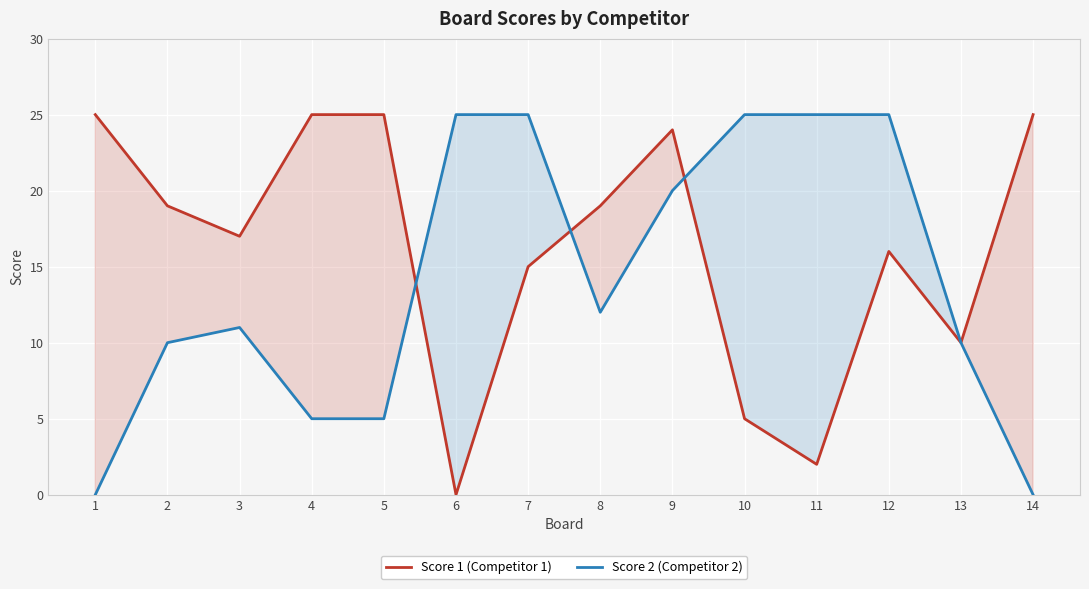

What are all the series names shown in the legend?

Score 1 (Competitor 1), Score 2 (Competitor 2)